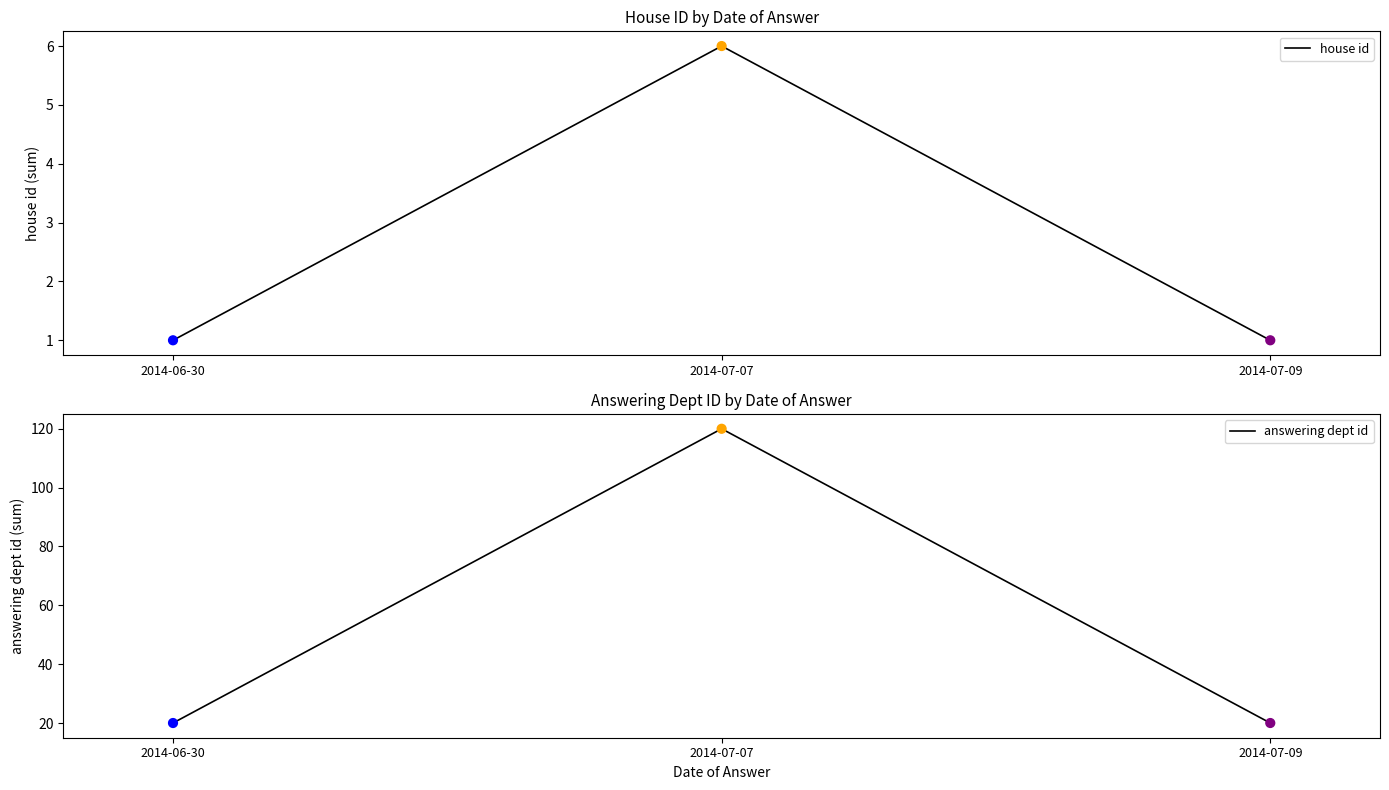

Which series reaches the maximum Y coordinate?

answering dept id